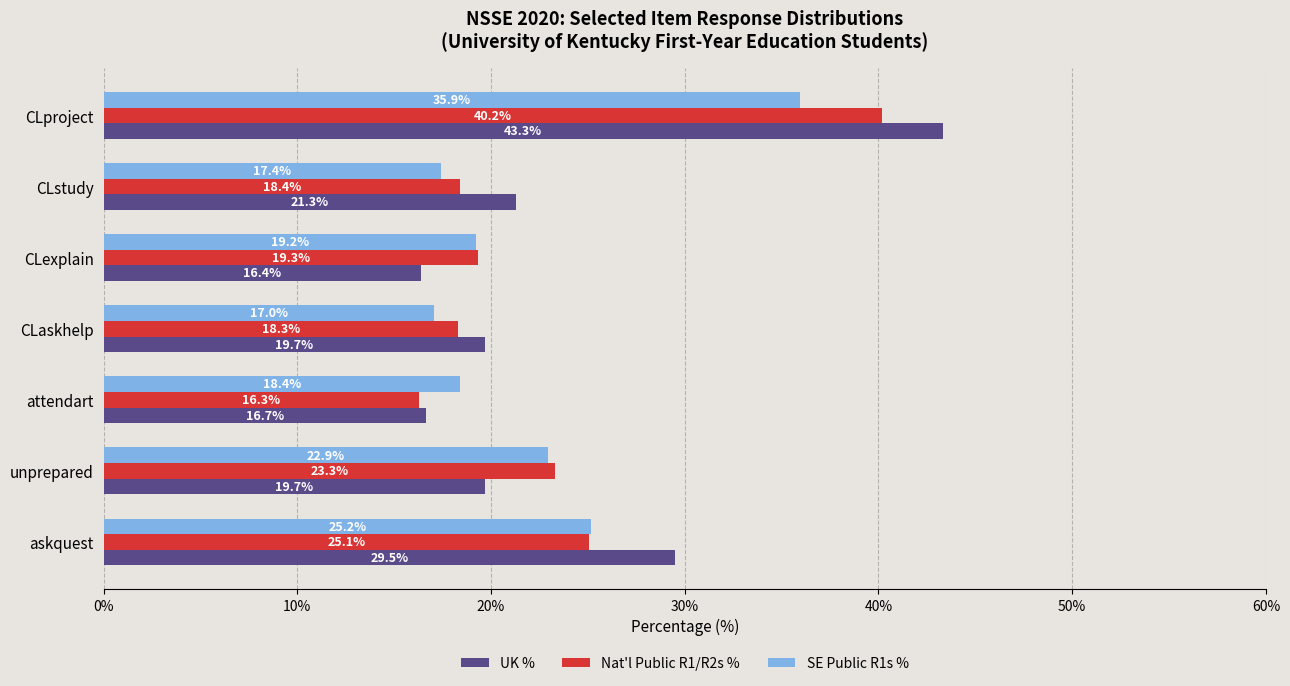

How many data points in SE Public R1s % are less than 19?

3